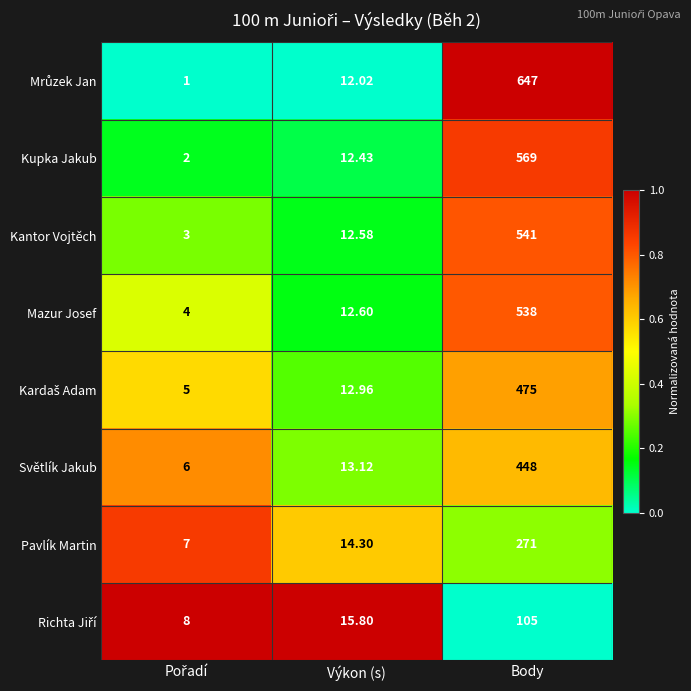

At which label does Pavlík Martin reach its peak?

Body